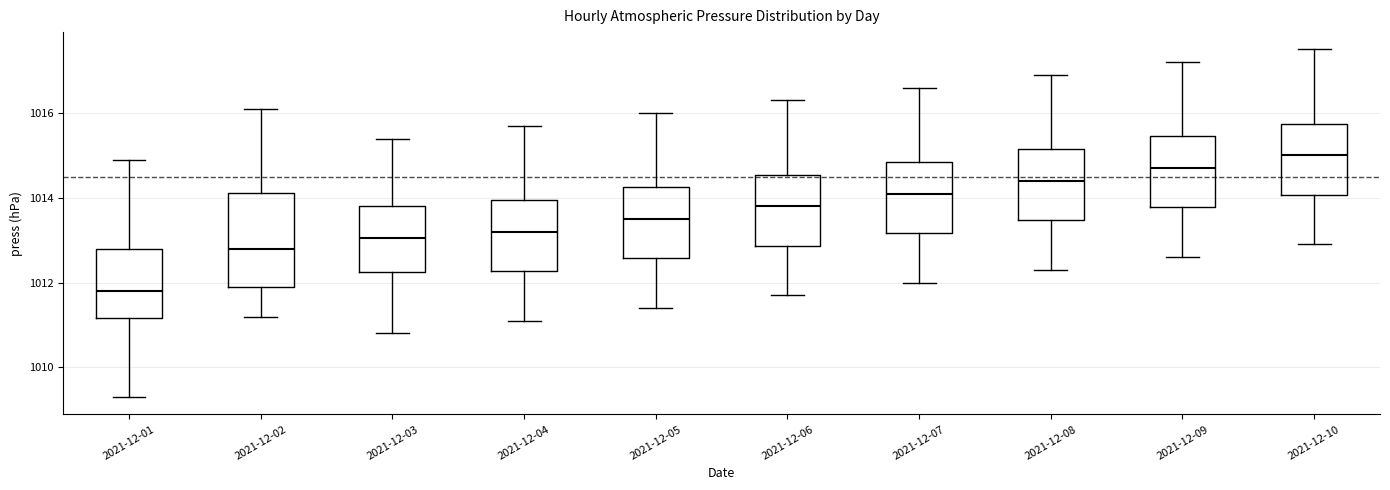

Which box's median line is the lowest?

2021-12-01